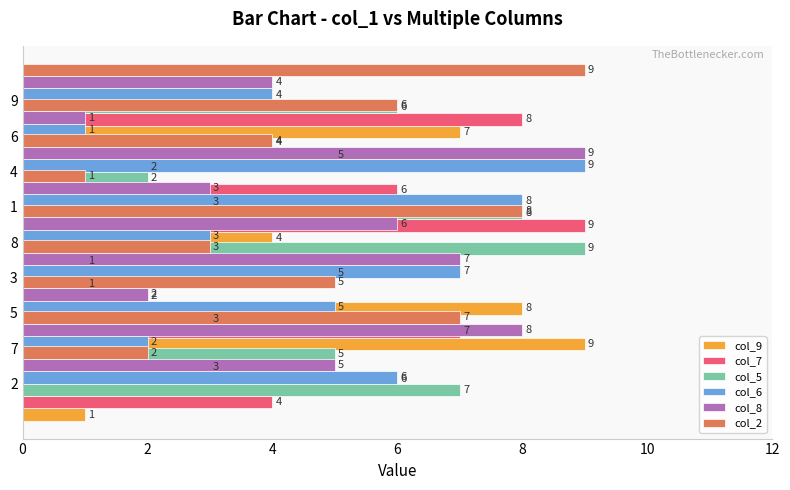

What are all the series names shown in the legend?

col_9, col_7, col_5, col_6, col_8, col_2